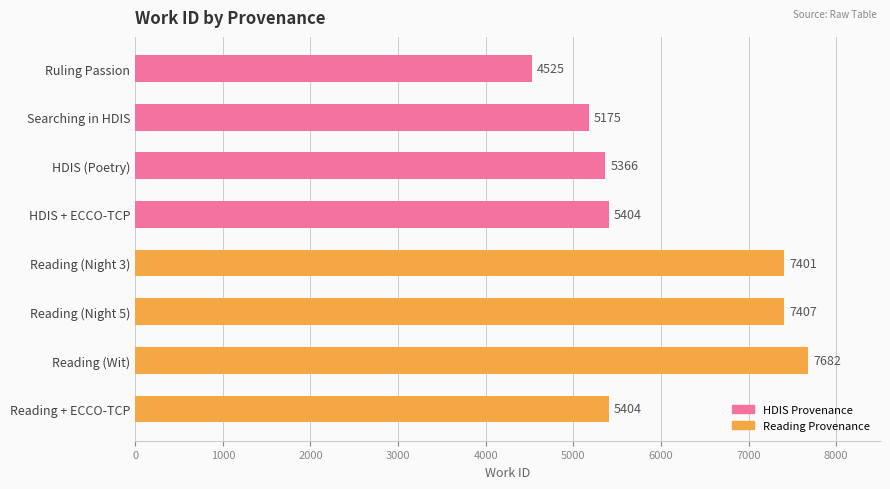

What is the change in value from HDIS (Poetry) to HDIS + ECCO-TCP?

+38